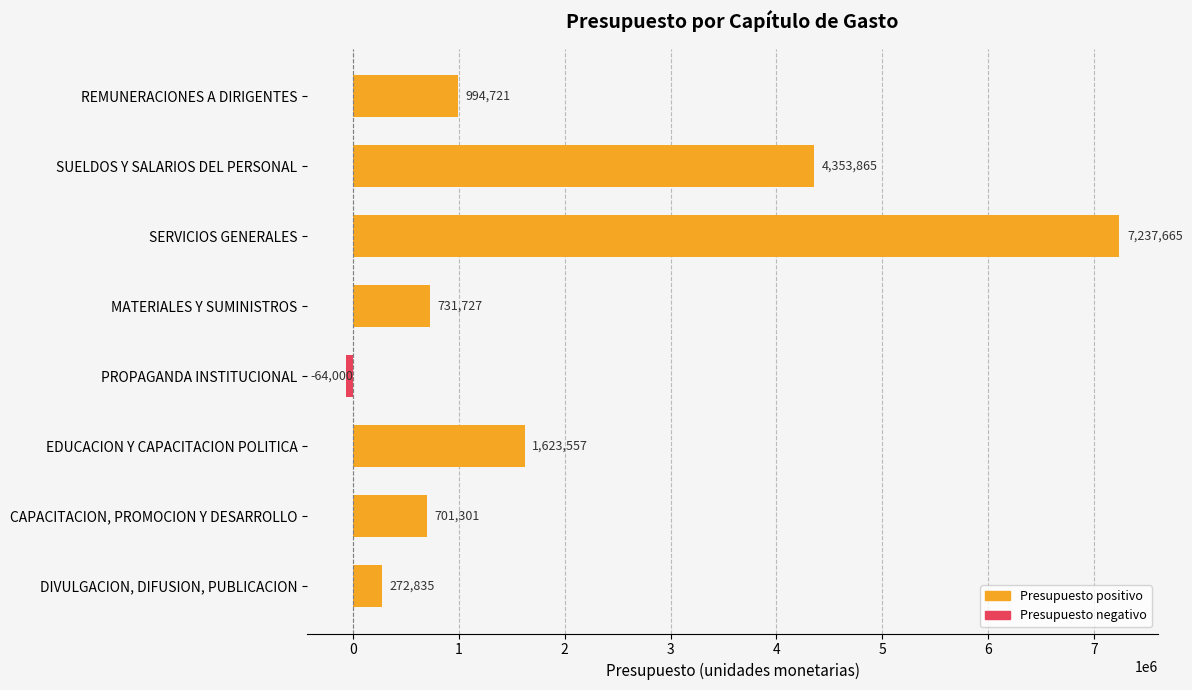

What is the smallest value displayed?

-64000.0